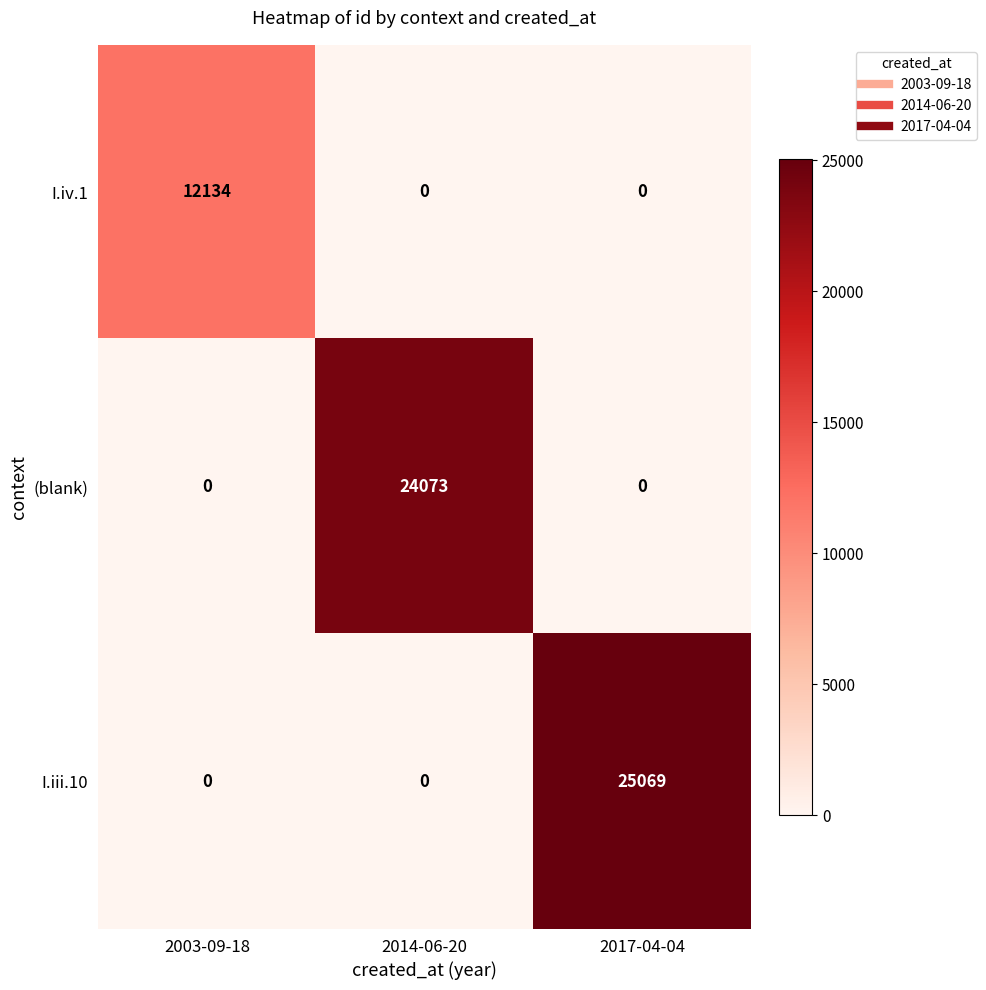

What is the difference between the maximum and minimum values in the (blank) series?

24073